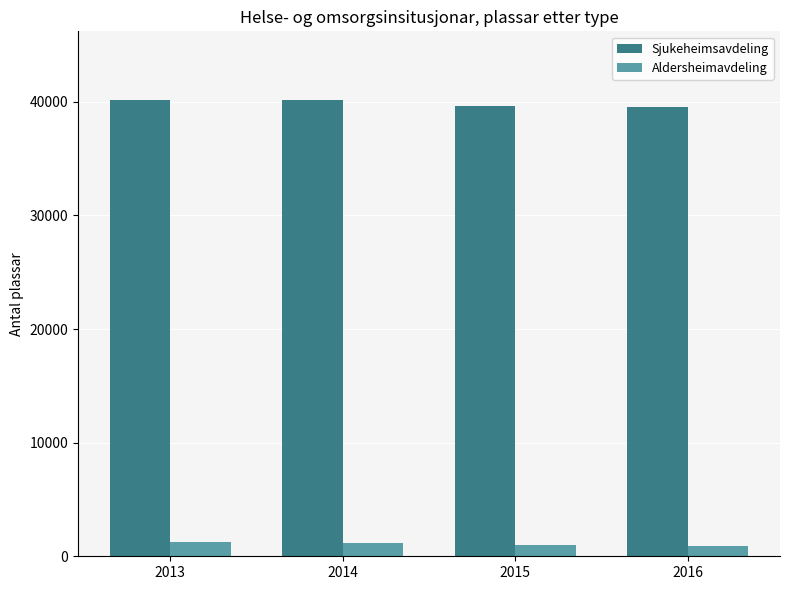

The Sjukeheimsavdeling series shows 39674 at 2015. True or false?

True